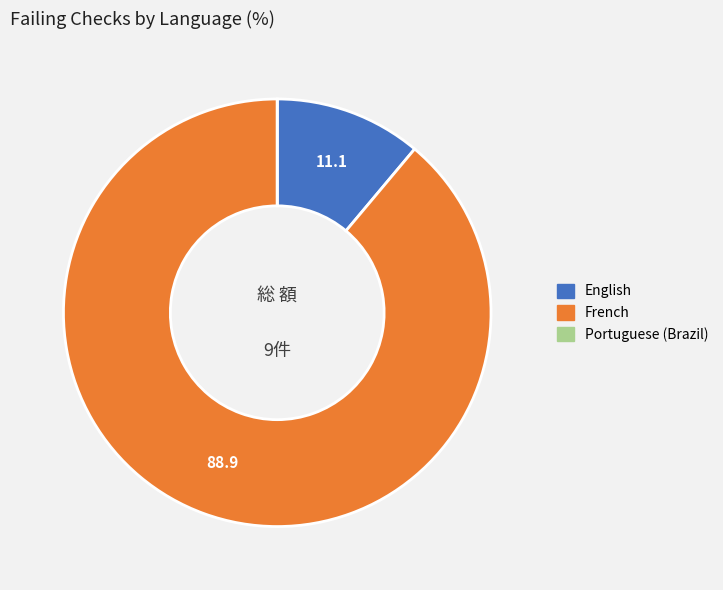

Does English account for over 50% of the chart?

No